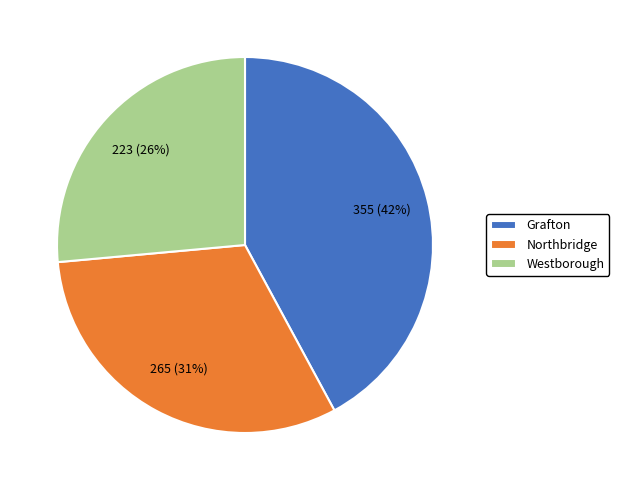

How many slices are in this pie chart?

3